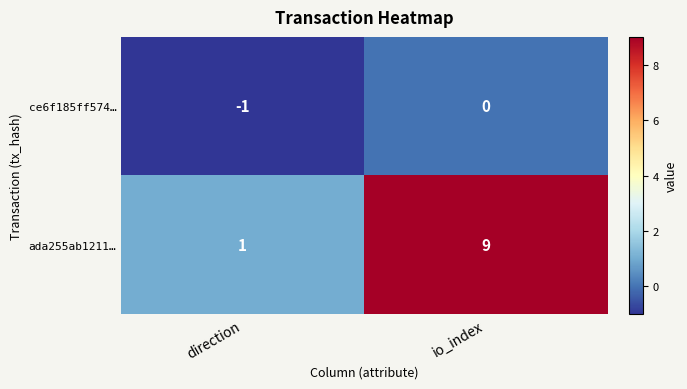

What is the difference between the highest and lowest values at io_index?

9